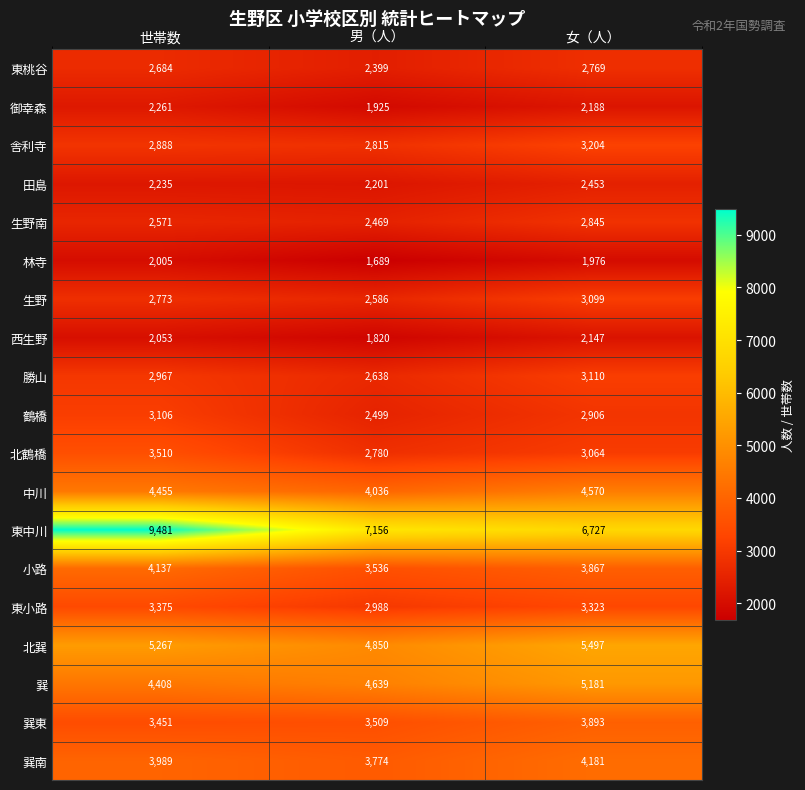

How many categories are shown in the chart?

3